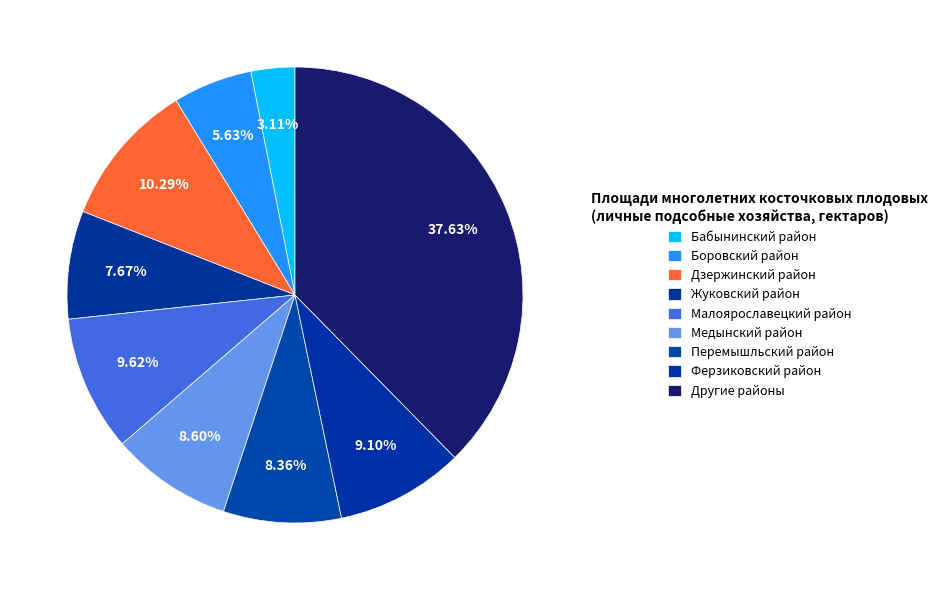

True or false: Бабынинский район accounts for 3% of the total.

True